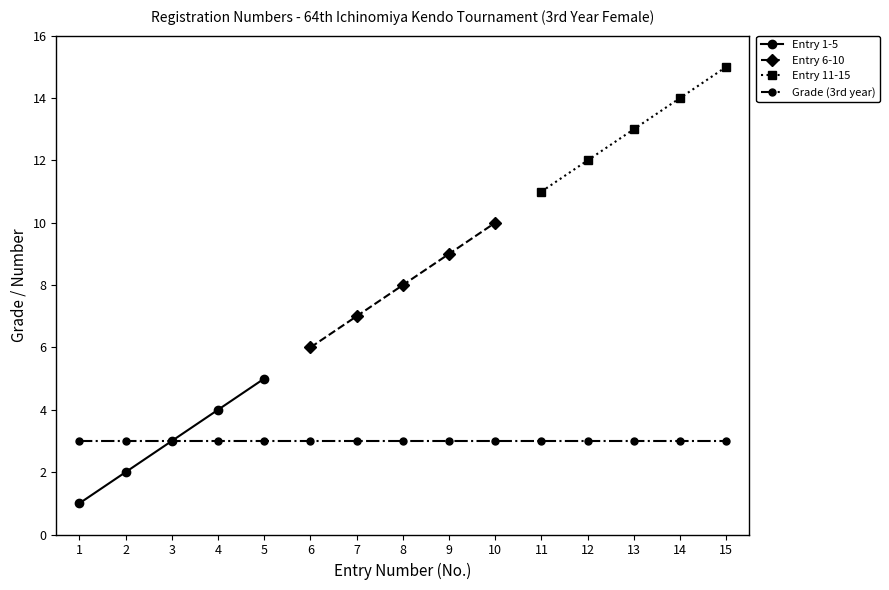

True or false: Entry 11-15 and Entry 1-5 cross at least once.

False